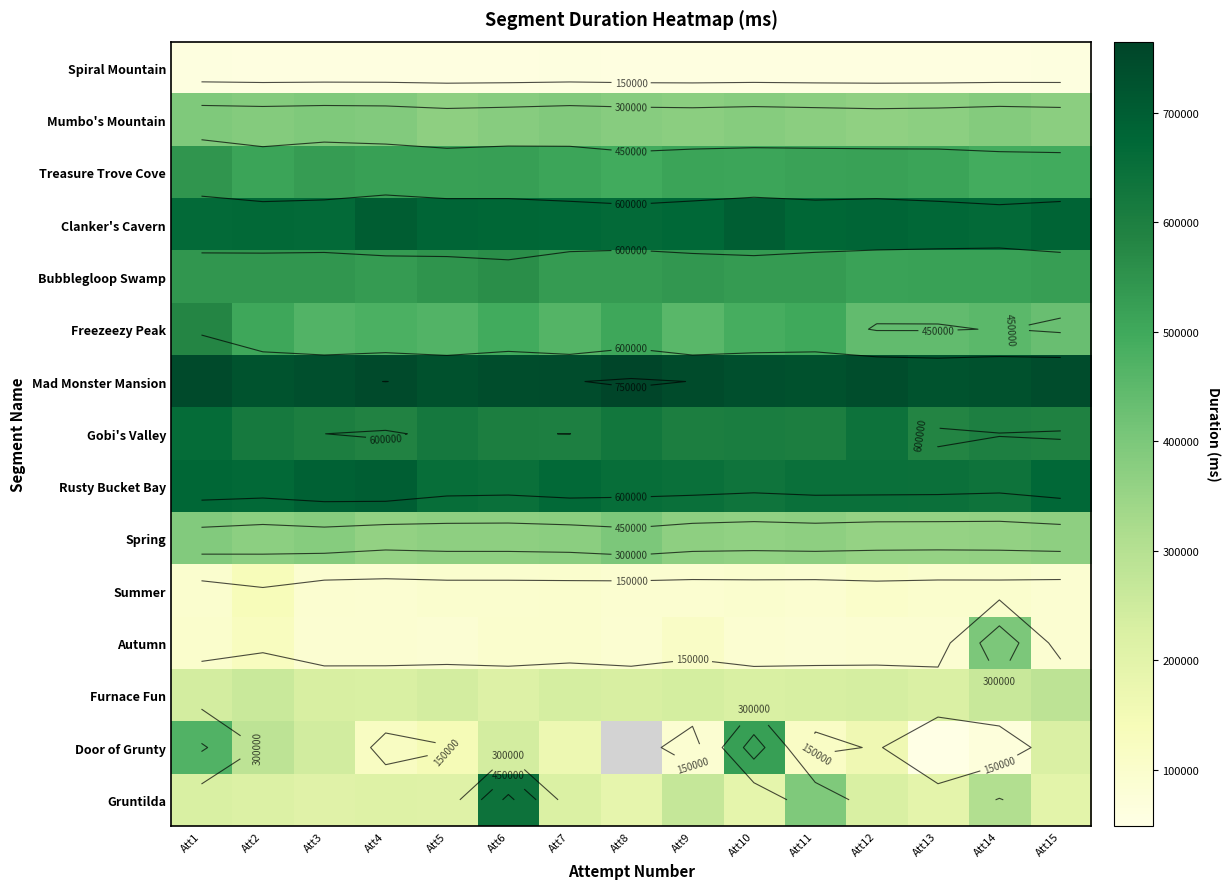

At how many categories does at least one series exceed 471990?

15